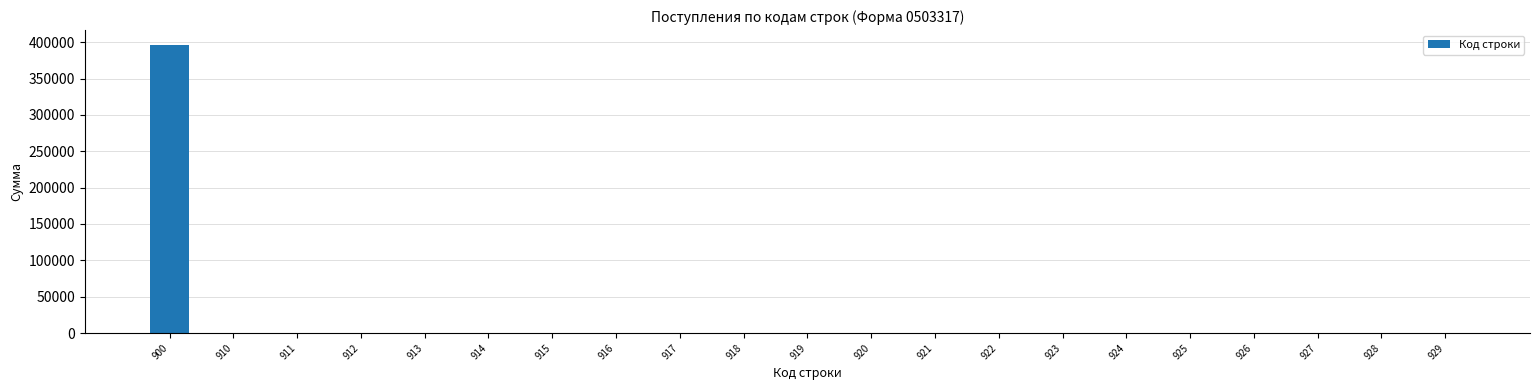

What is the maximum value shown in the chart?

396780